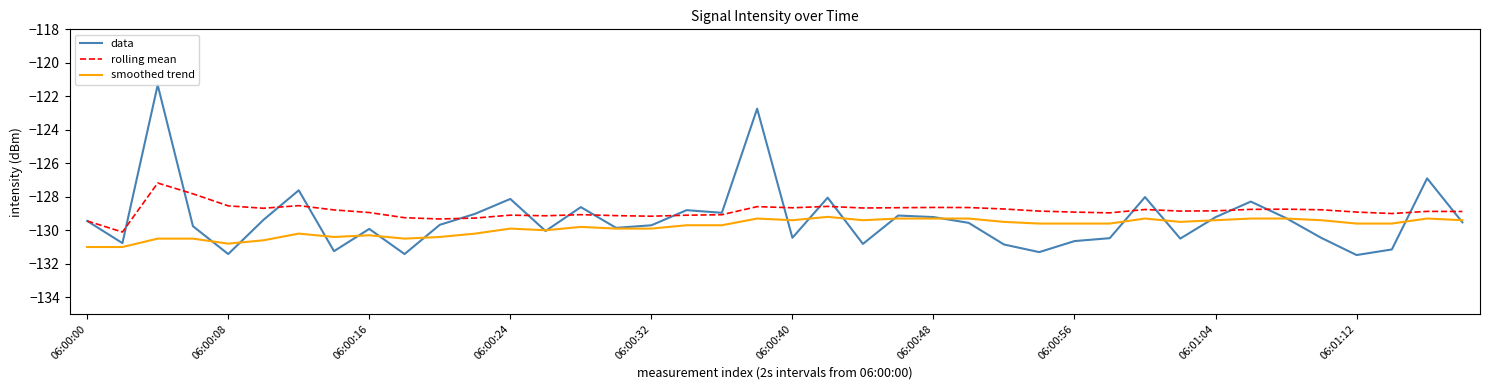

List the series in order of their peak value, lowest first.

smoothed trend, rolling mean, data